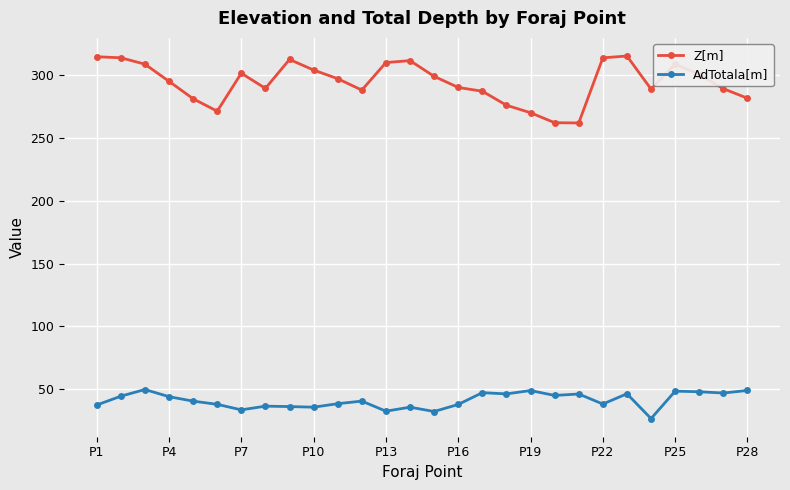

At how many categories does at least one series exceed 214?

28